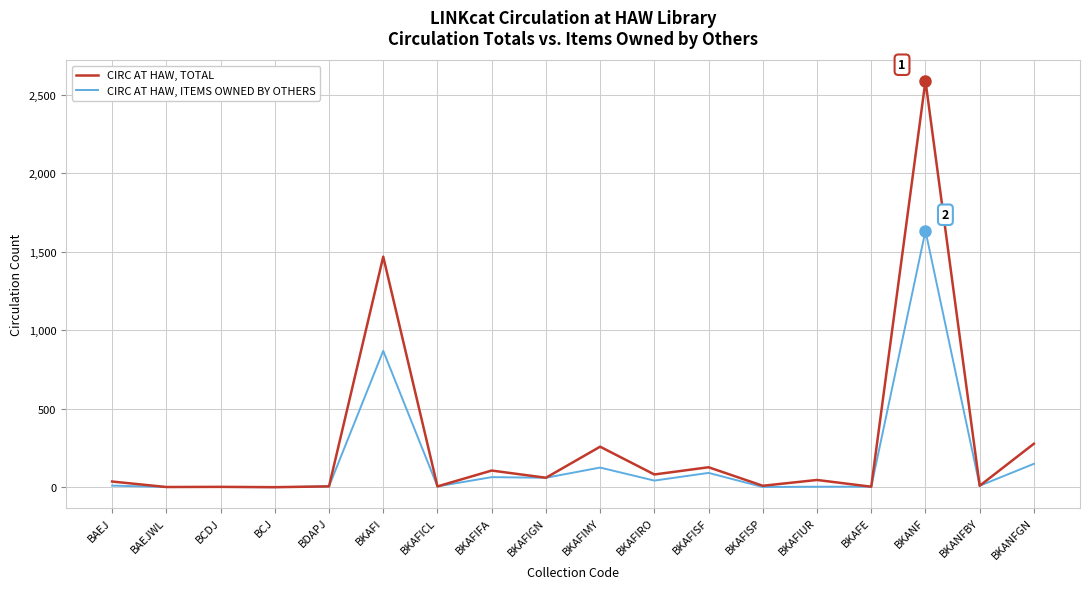

At which label is CIRC AT HAW, TOTAL closest to 1295?

BKAFI